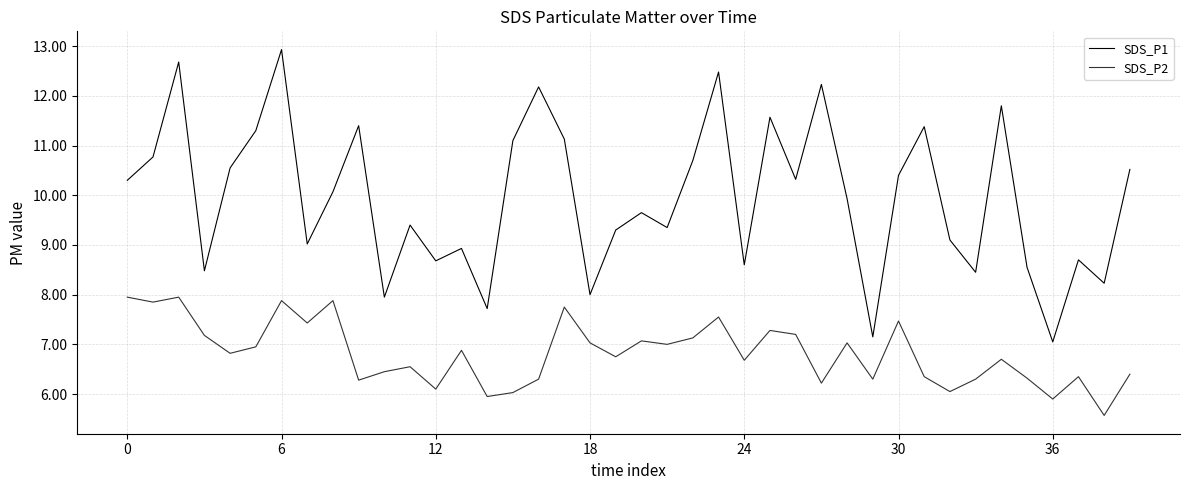

Which series has the largest range (max minus min)?

SDS_P1